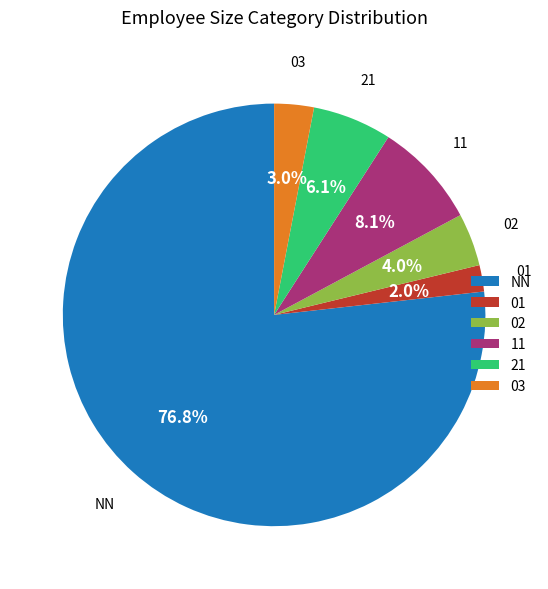

Which has a higher value, 03 or 21?

21